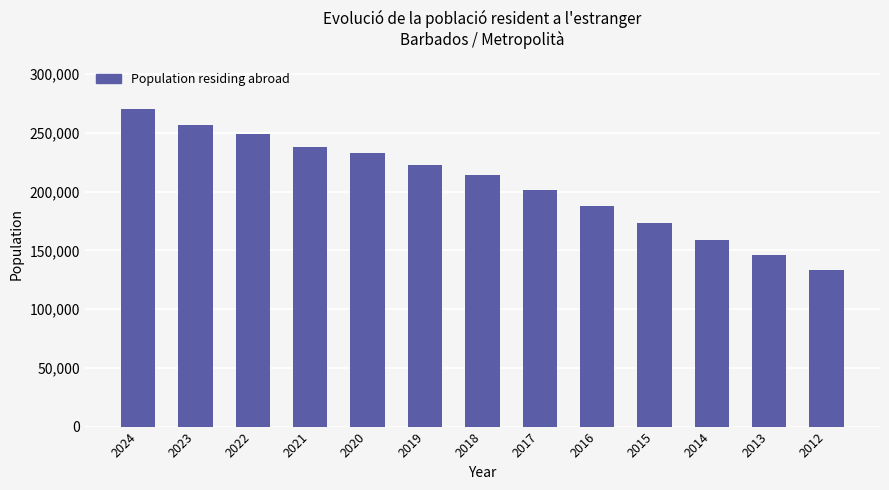

How many bars are there in total?

13